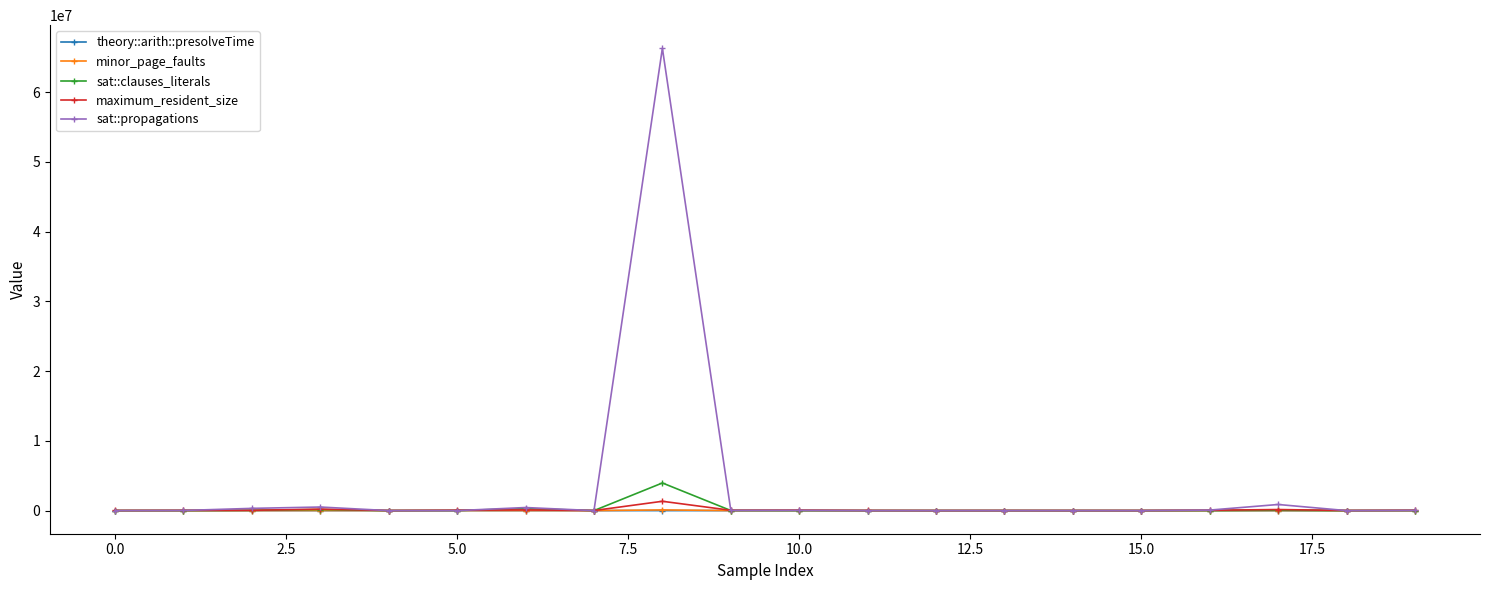

What is the maximum value shown in the chart?

66310148.0